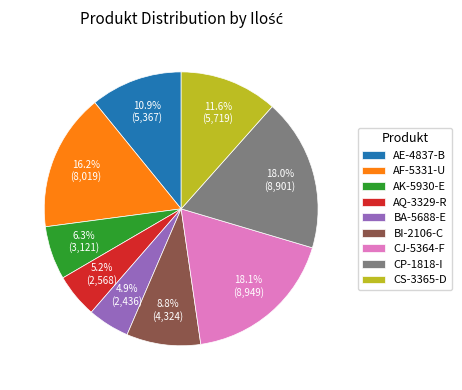

Which has a higher value, AK-5930-E or BI-2106-C?

BI-2106-C